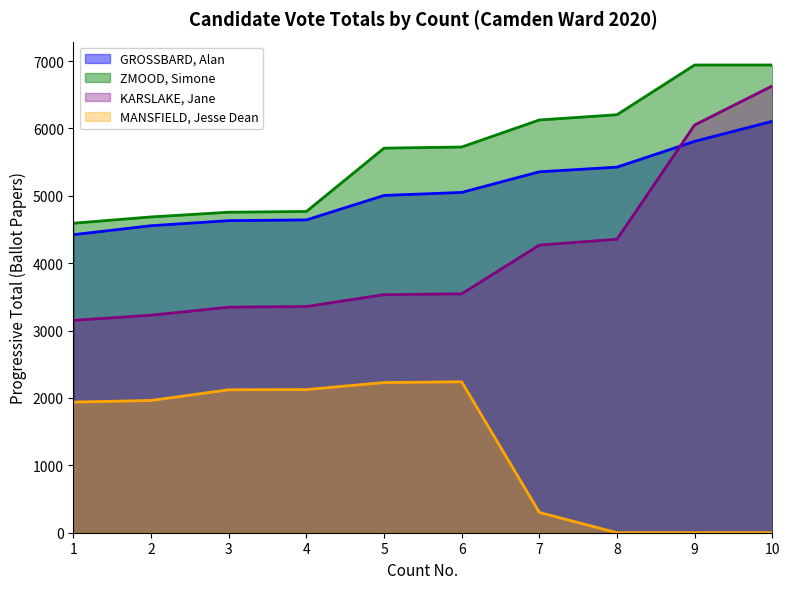

What is the total value across all series at 2?

14436